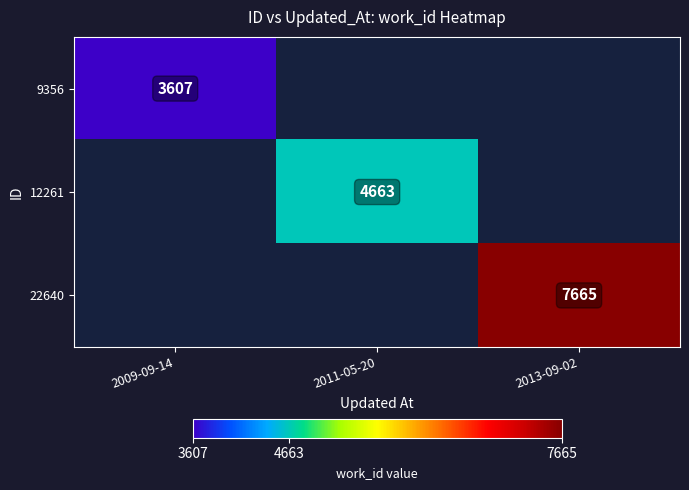

Is it true that 9356 equals 3607 at 2009-09-14?

True